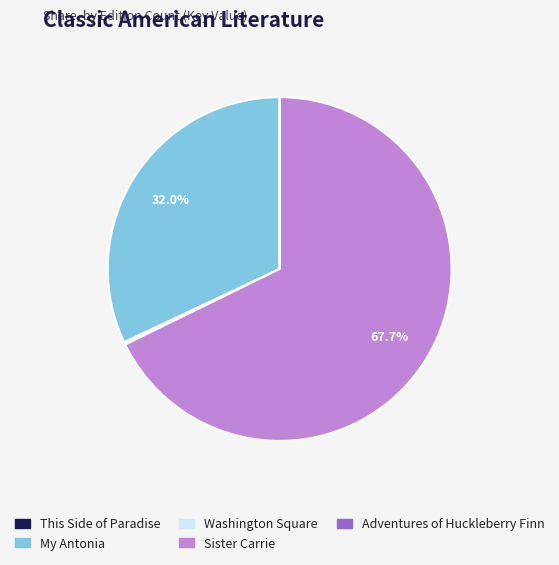

Which category has the biggest portion of the pie?

Sister Carrie